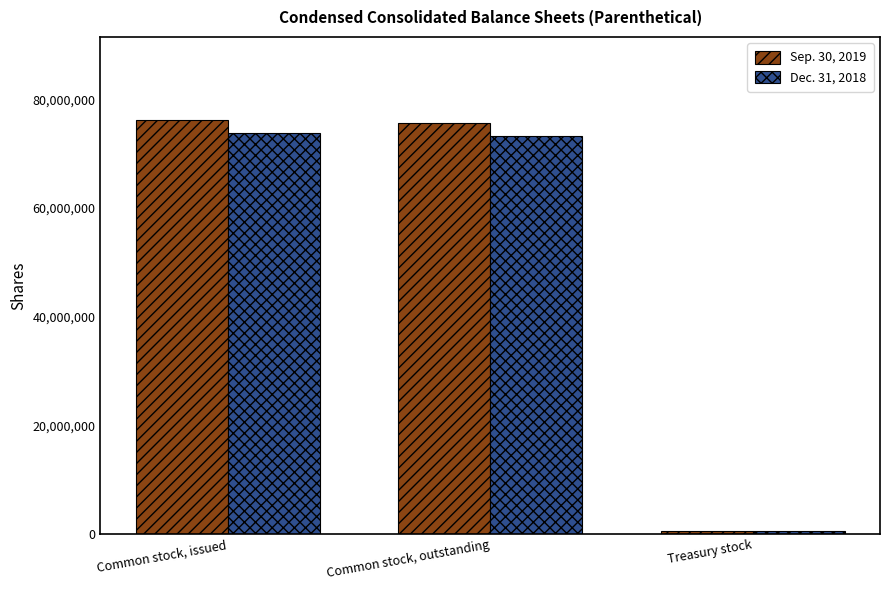

Is the value of Sep. 30, 2019 at Common stock, outstanding greater than the value of Dec. 31, 2018 at Treasury stock?

Yes